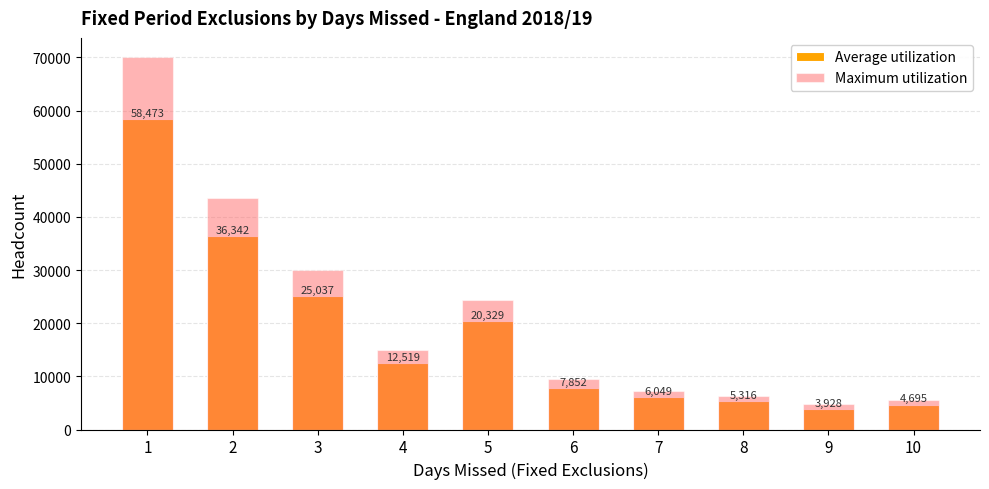

The Average utilization series shows 13409 at 6. True or false?

False